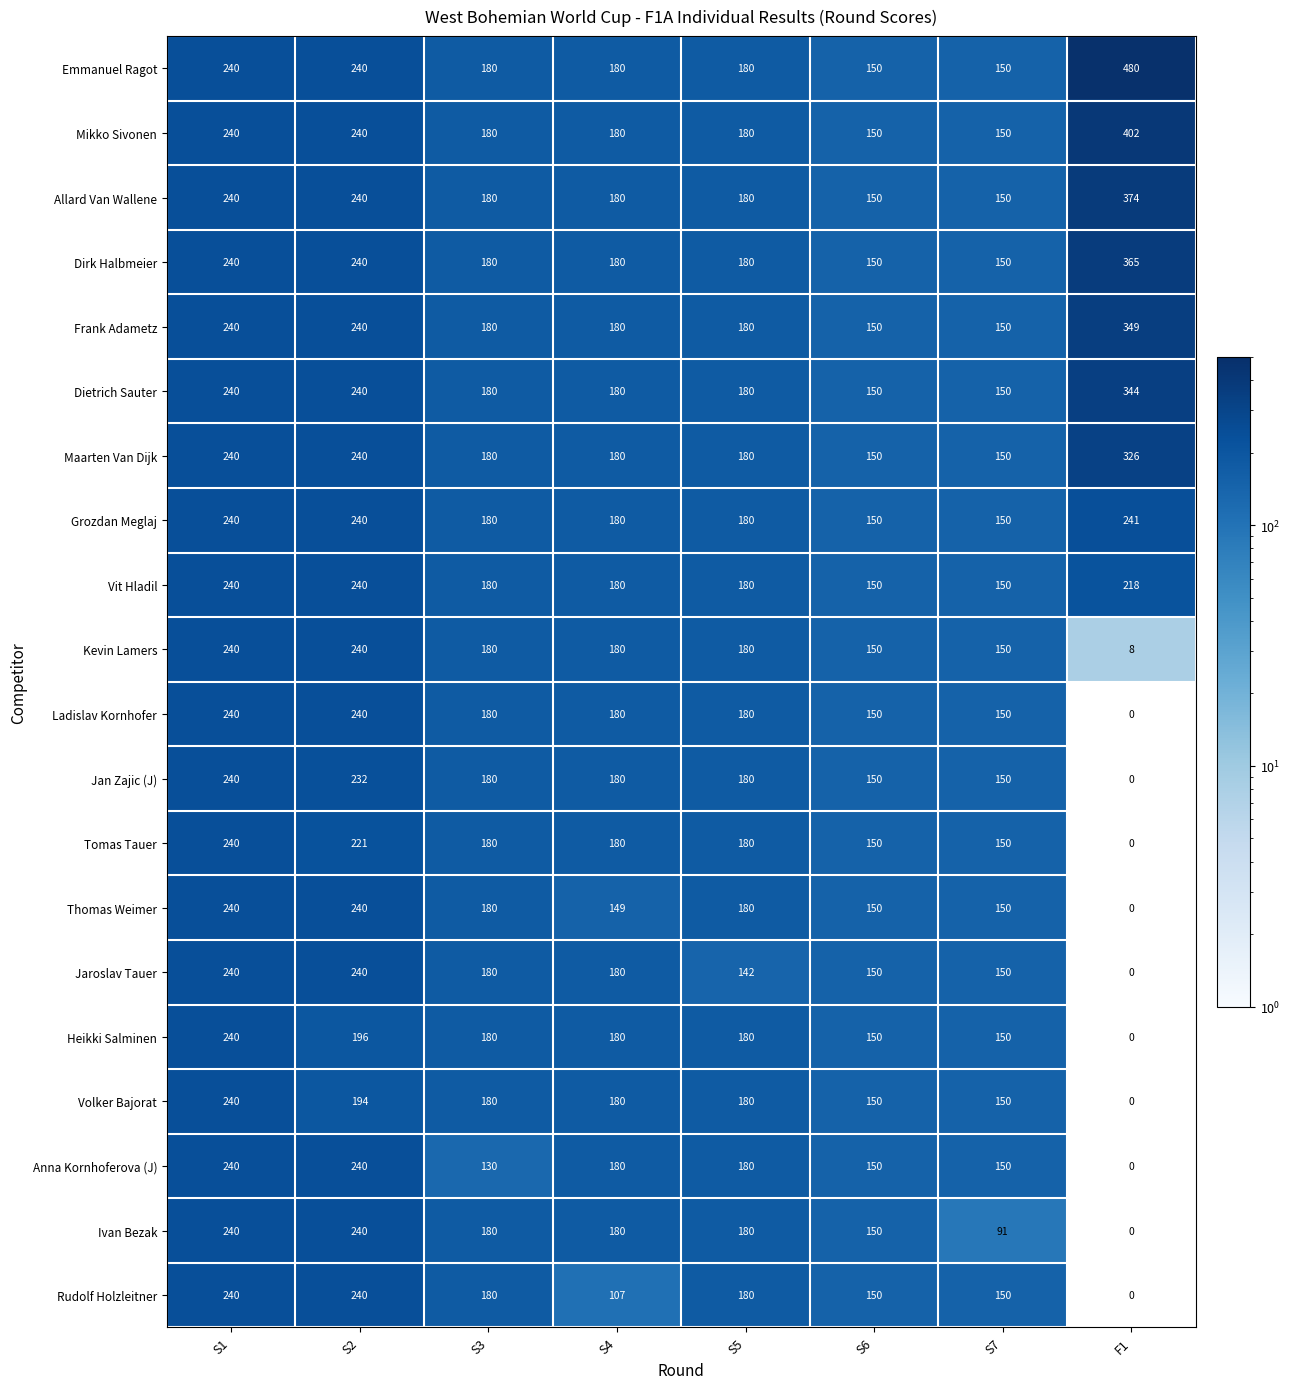

Which category has the highest value in the Emmanuel Ragot series?

F1